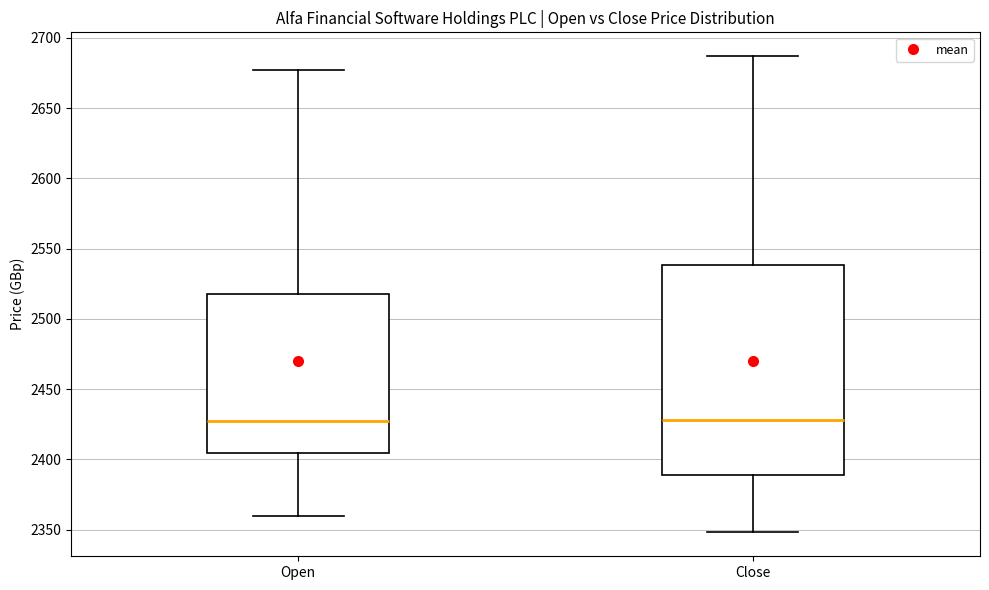

Reading left to right, read every box against the y-axis: the position of its median line, the range the box covers, and the ends of its whiskers. The values are not printed on the chart, so give them approximately, as read against the axis.

Open: median 2430, box 2405 to 2520, whiskers 2360 to 2675
Close: median 2430, box 2390 to 2540, whiskers 2350 to 2685